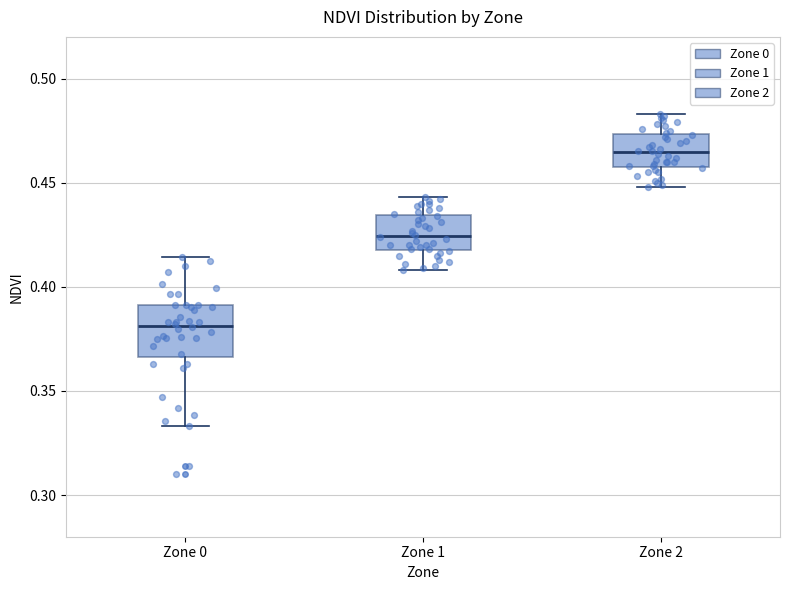

Which box has the highest median line?

Zone 2